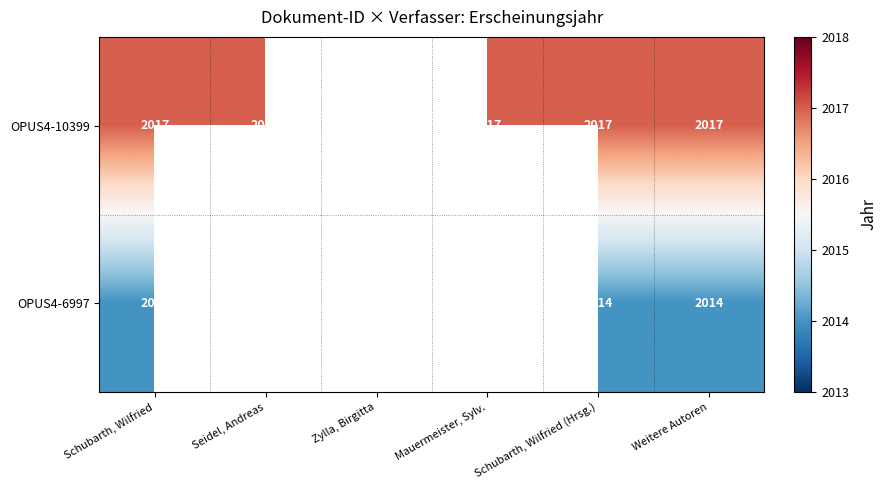

The value of OPUS4-6997 at Zylla, Birgitta is 2889.3. True or false?

False